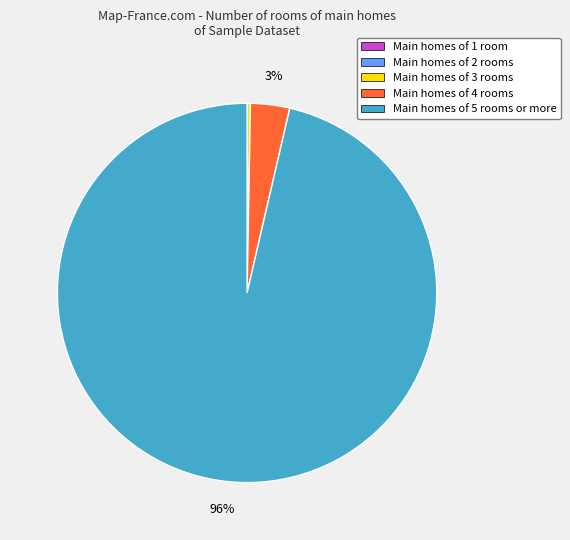

Does Main homes of 5 rooms or more account for over 50% of the chart?

Yes